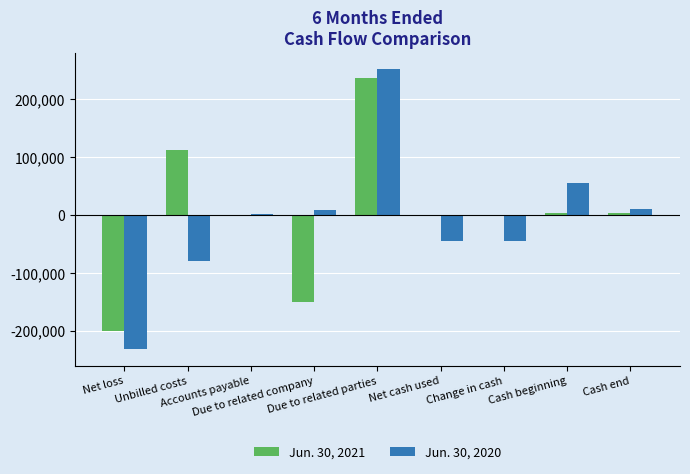

What are all the series names shown in the legend?

Jun. 30, 2021, Jun. 30, 2020